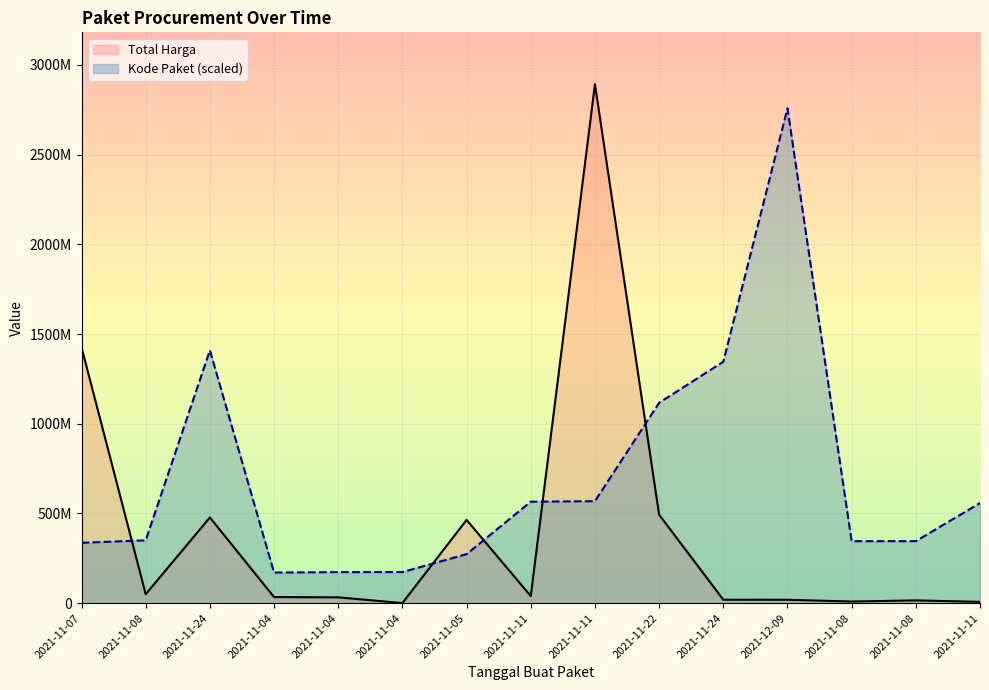

True or false: Kode Paket and Total Harga intersect in this chart.

True